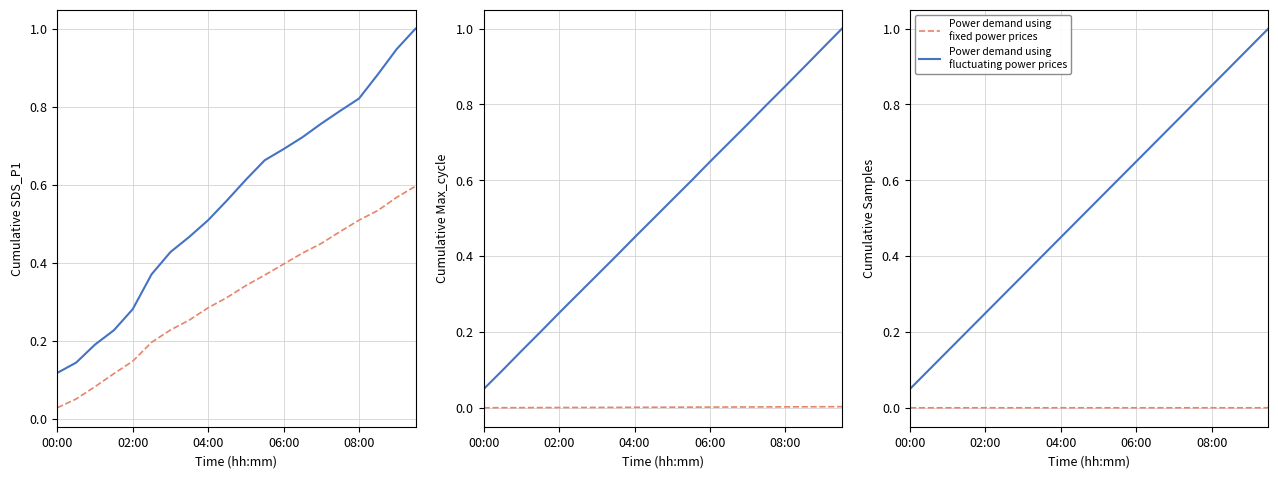

Between 08:00 and 15, which series saw the biggest shift?

Power demand using
fluctuating power prices